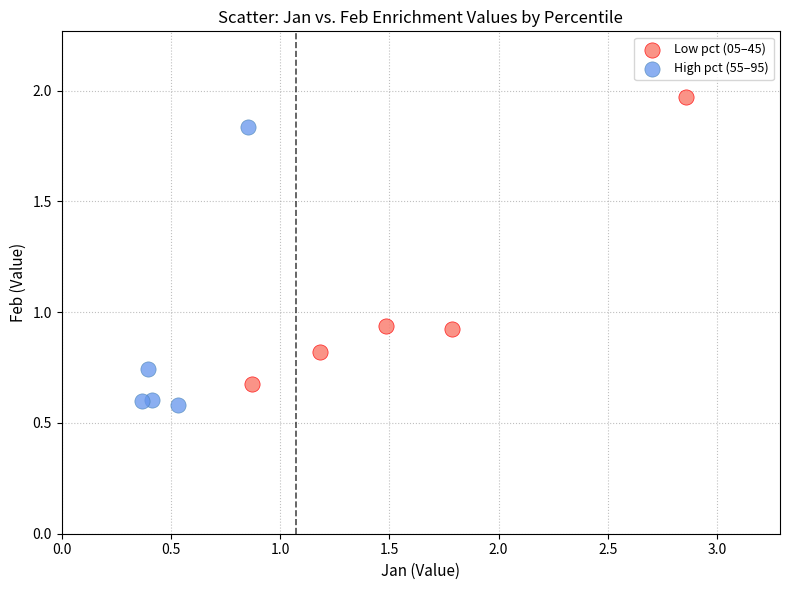

Which series reaches the minimum Y coordinate?

High pct (55–95)